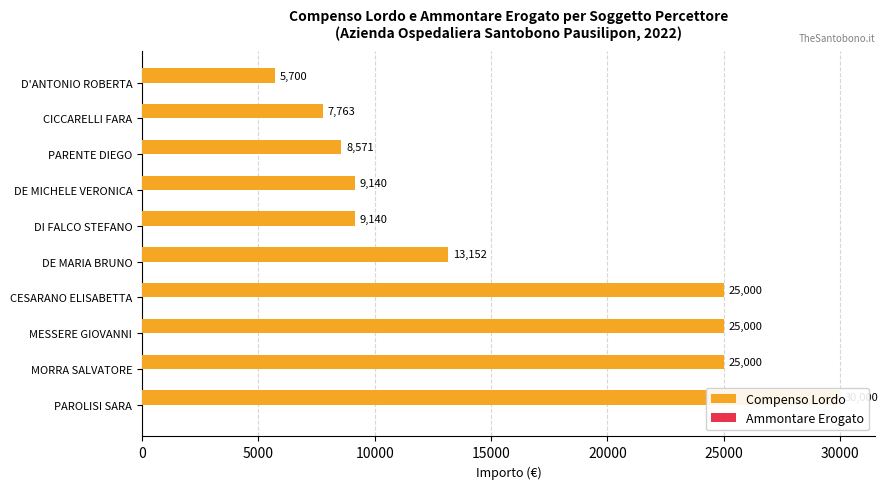

How many groups of bars are there?

10